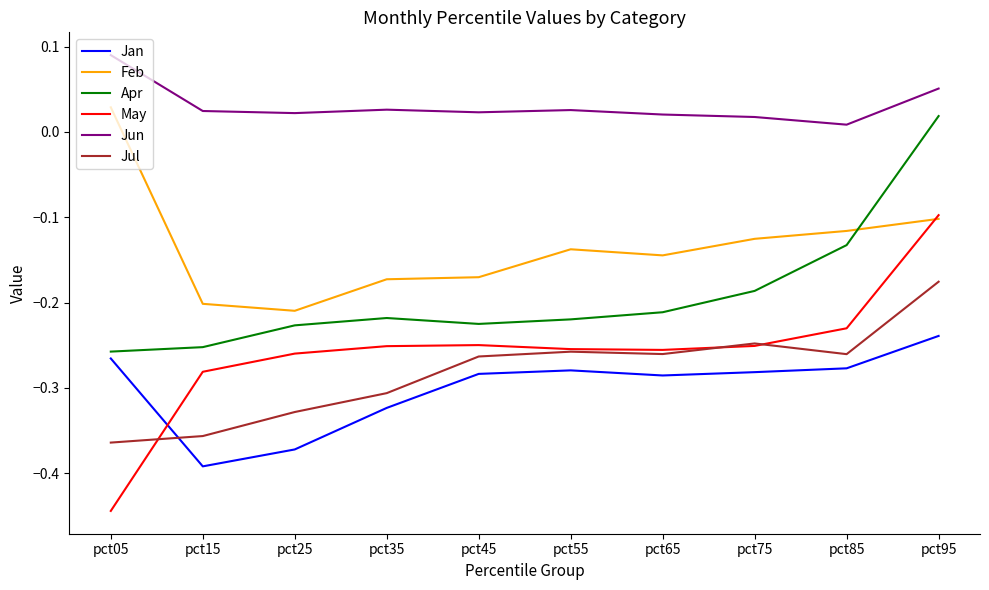

True or false: May has more than 2 interior local peaks.

False